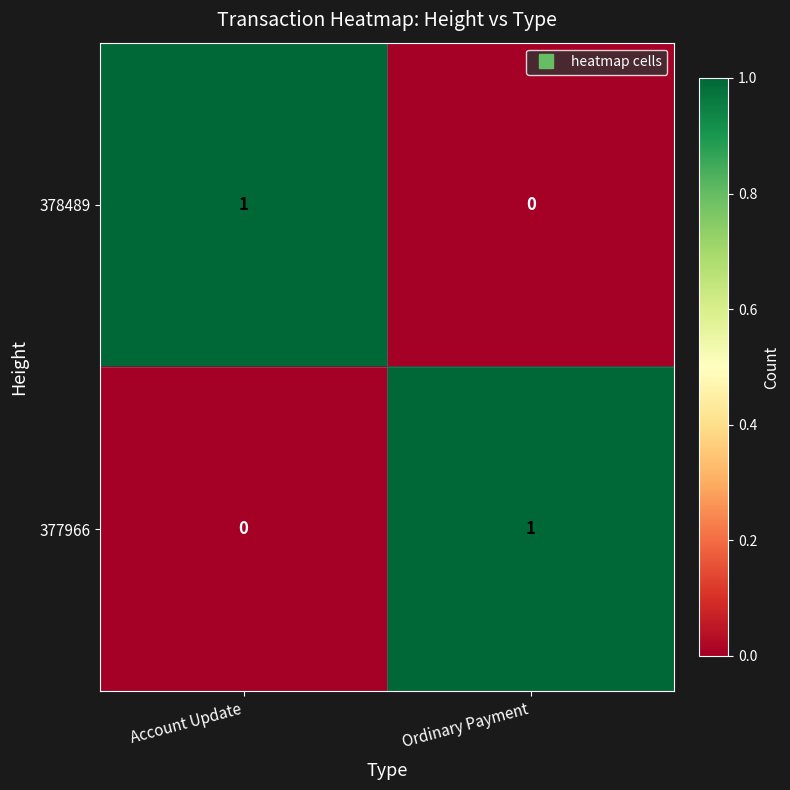

Reading left to right, extract all data points from this chart.

378489: 1	0
377966: 0	1